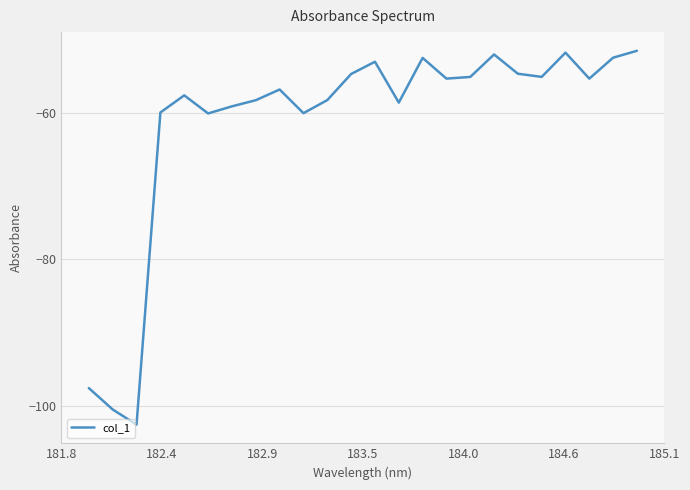

What is the maximum value shown in the chart?

-51.5